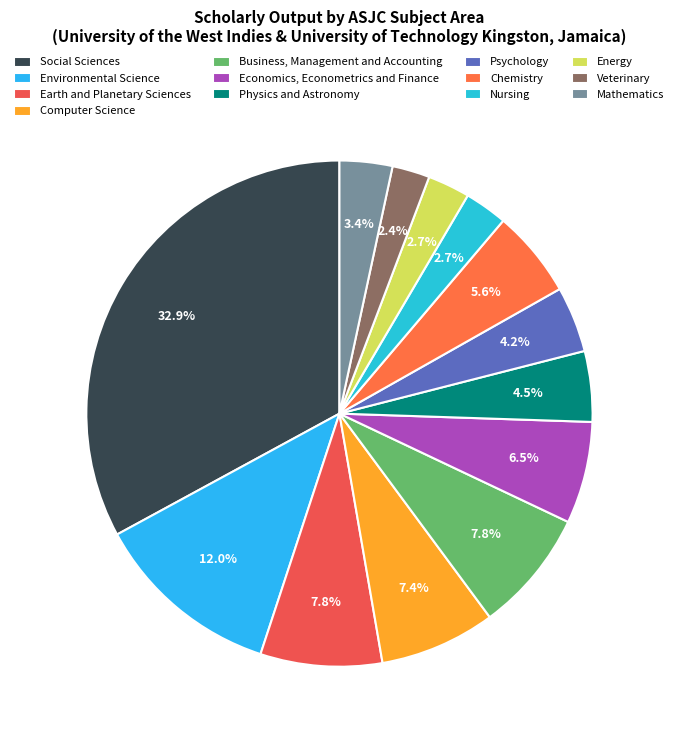

How many slices are in this pie chart?

13